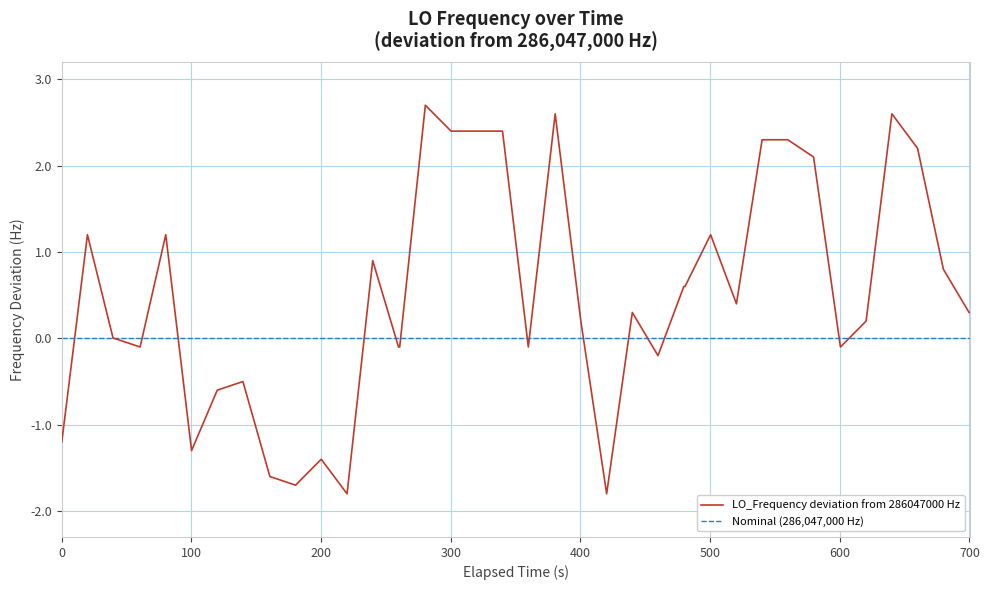

What is the highest value of the LO_Frequency deviation from 286047000 Hz series?

2.7